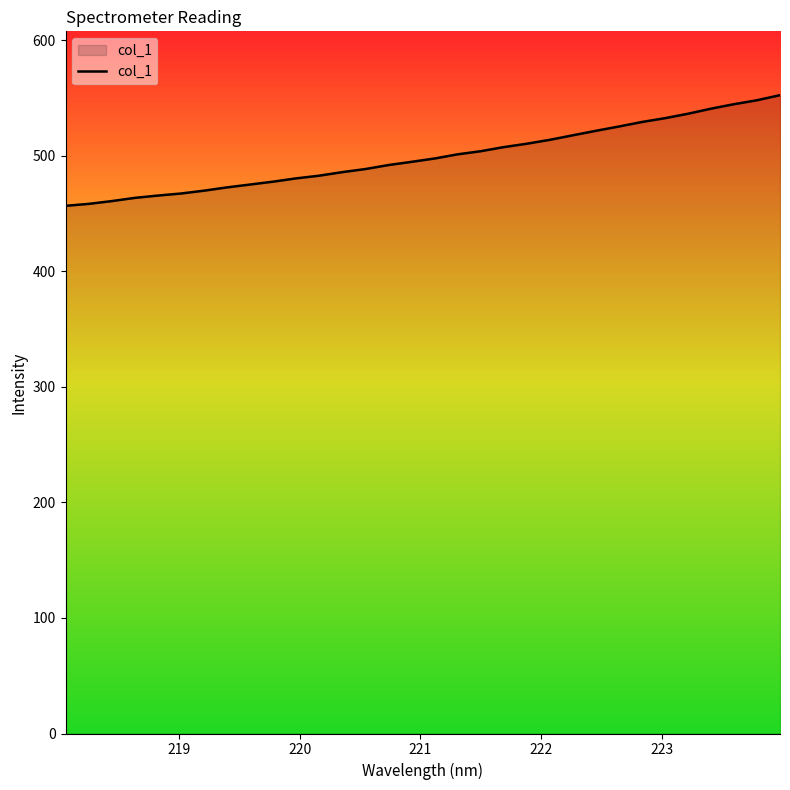

What is the minimum value shown in the chart?

456.6